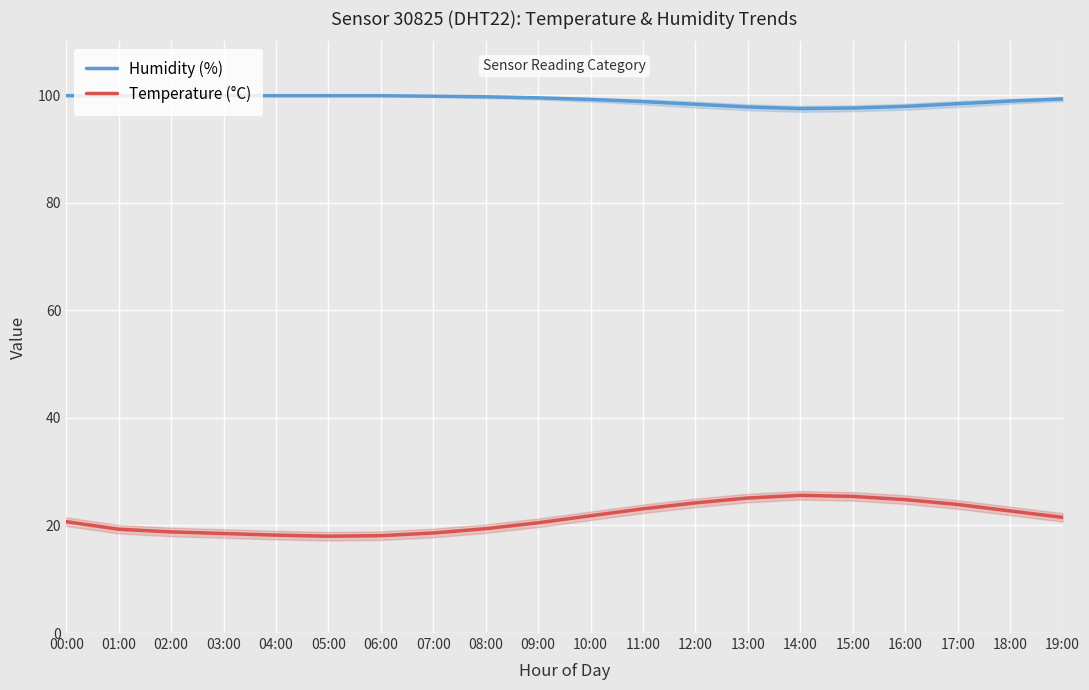

The Humidity (%) series shows 52.1 at 07:00. True or false?

False